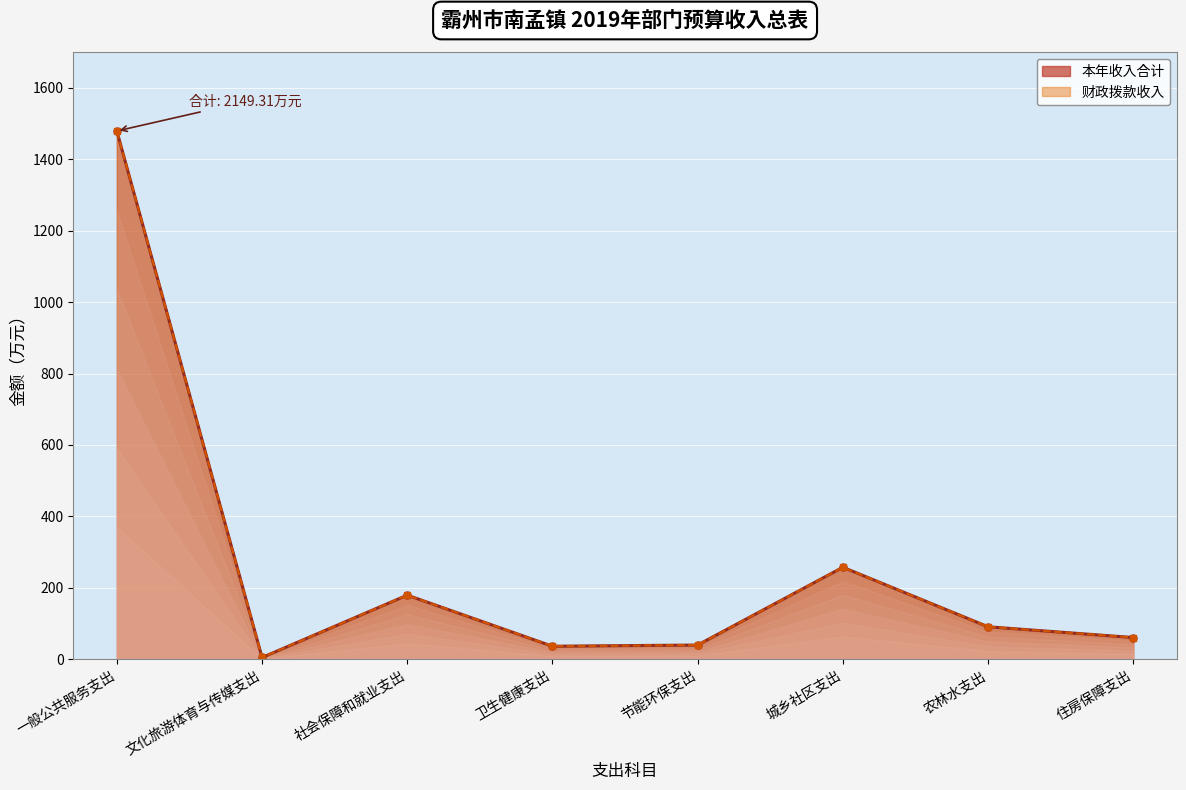

What value does the 财政拨款收入 series have at 住房保障支出?

60.9